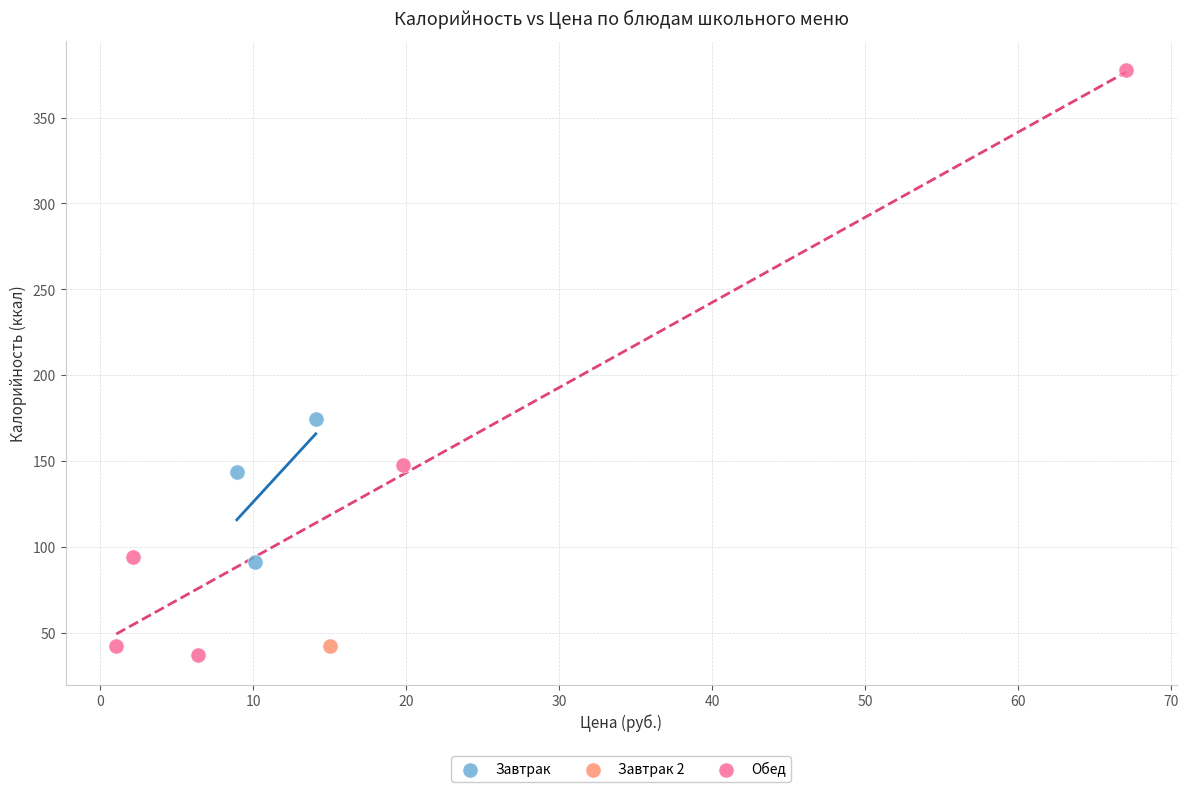

Which series contains the highest Y value?

Обед